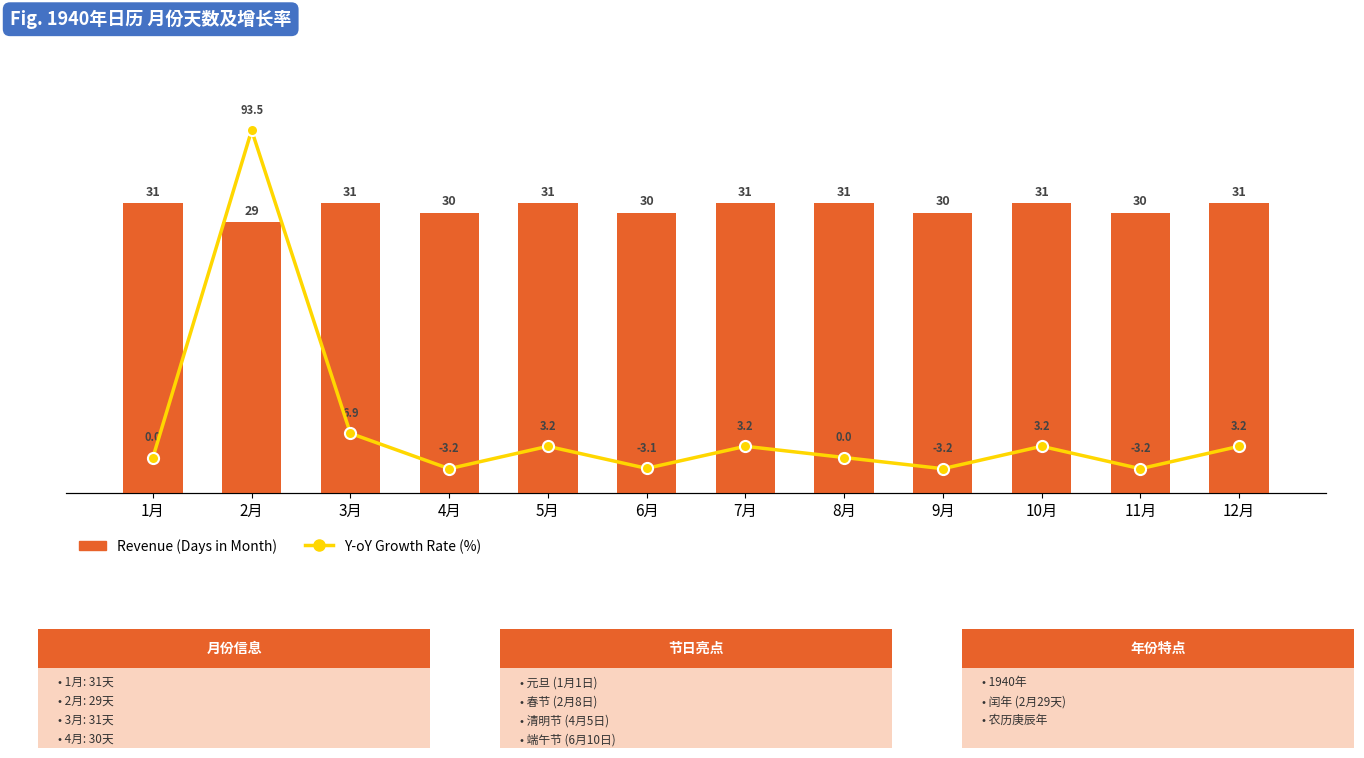

Reading left to right, what are all the values shown in this chart?

Revenue (Days in Month): 31.0	29.0	31.0	30.0	31.0	30.0	31.0	31.0	30.0	31.0	30.0	31.0
Y-oY Growth Rate (%): 0.0	93.5	6.9	-3.2	3.2	-3.1	3.2	0.0	-3.2	3.2	-3.2	3.2